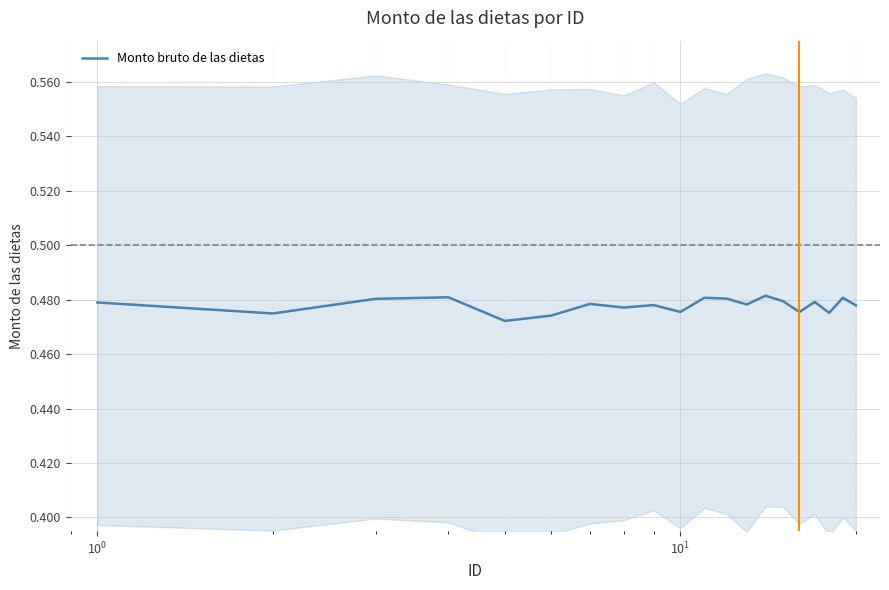

Reading right to left, transcribe all the data shown in this chart.

0.5	0.5	0.5	0.5	0.5	0.5	0.5	0.5	0.5	0.5	0.5	0.5	0.5	0.5	0.5	0.5	0.5	0.5	0.5	0.5